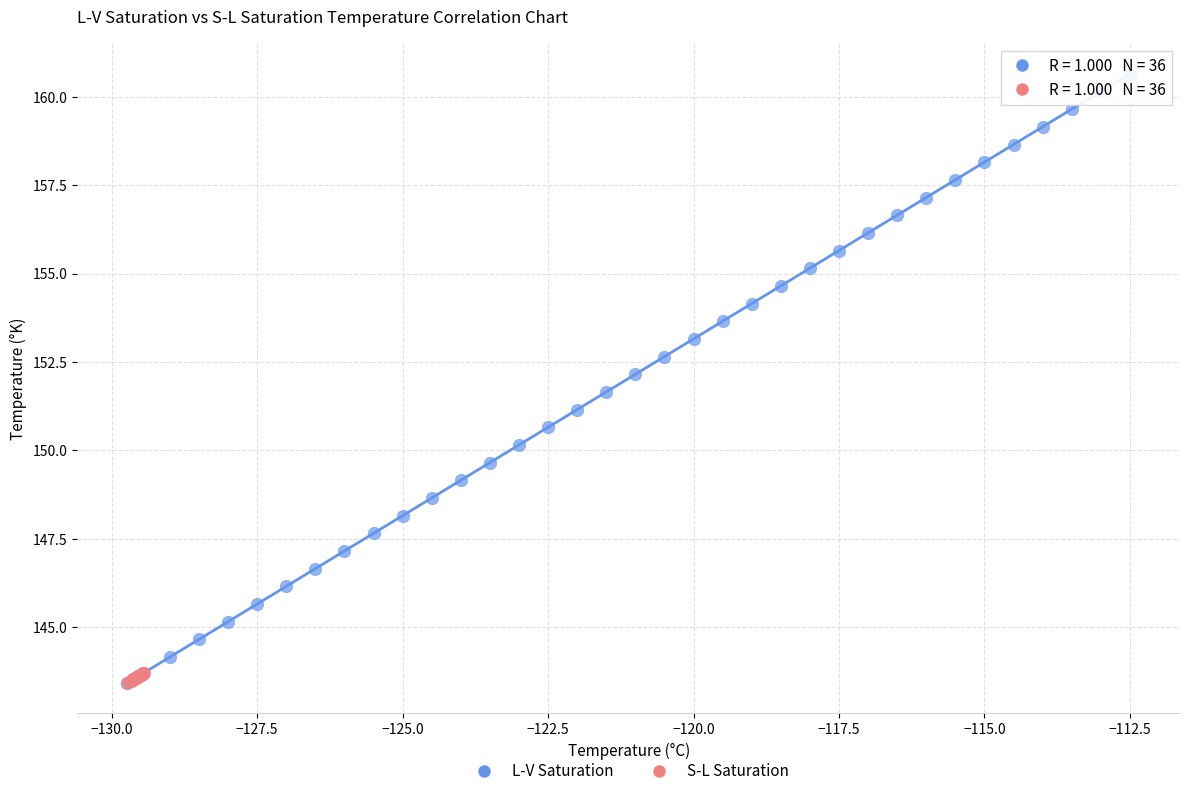

Which series contains the highest Y value?

L-V Saturation